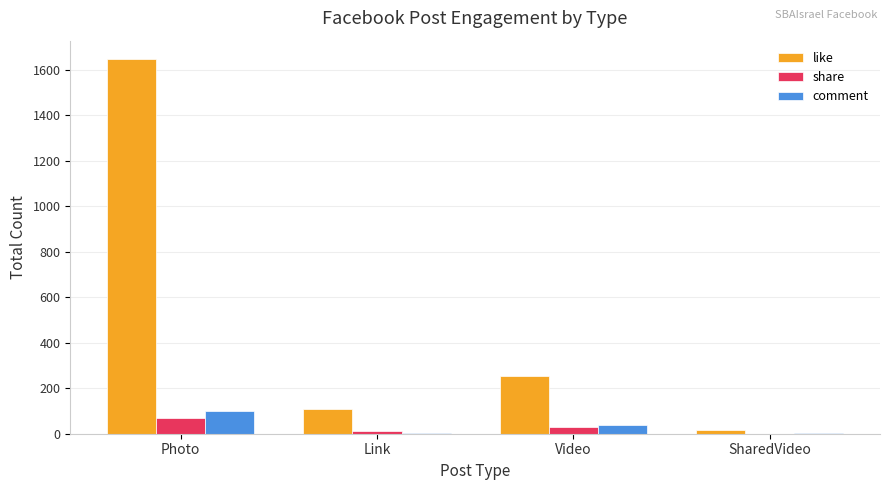

Between Photo and Link, which series saw the biggest shift?

like